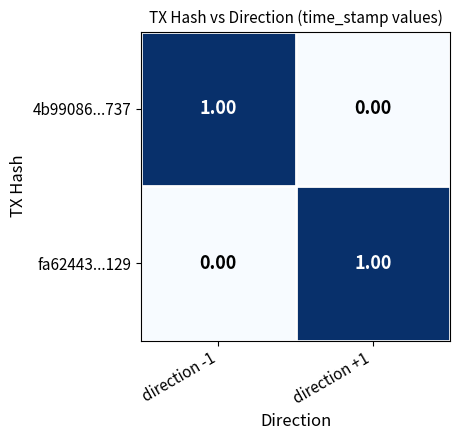

Rank the series at direction +1 from highest to lowest value.

fa62443...129, 4b99086...737